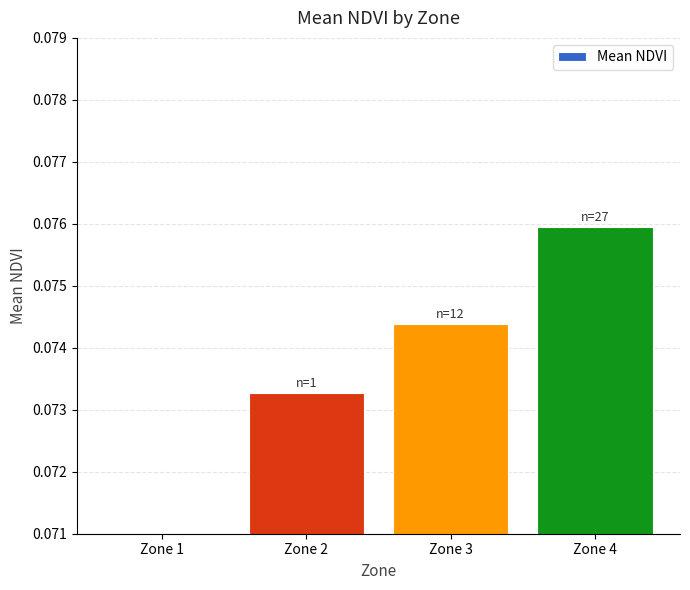

What is the sum of all values?

0.2